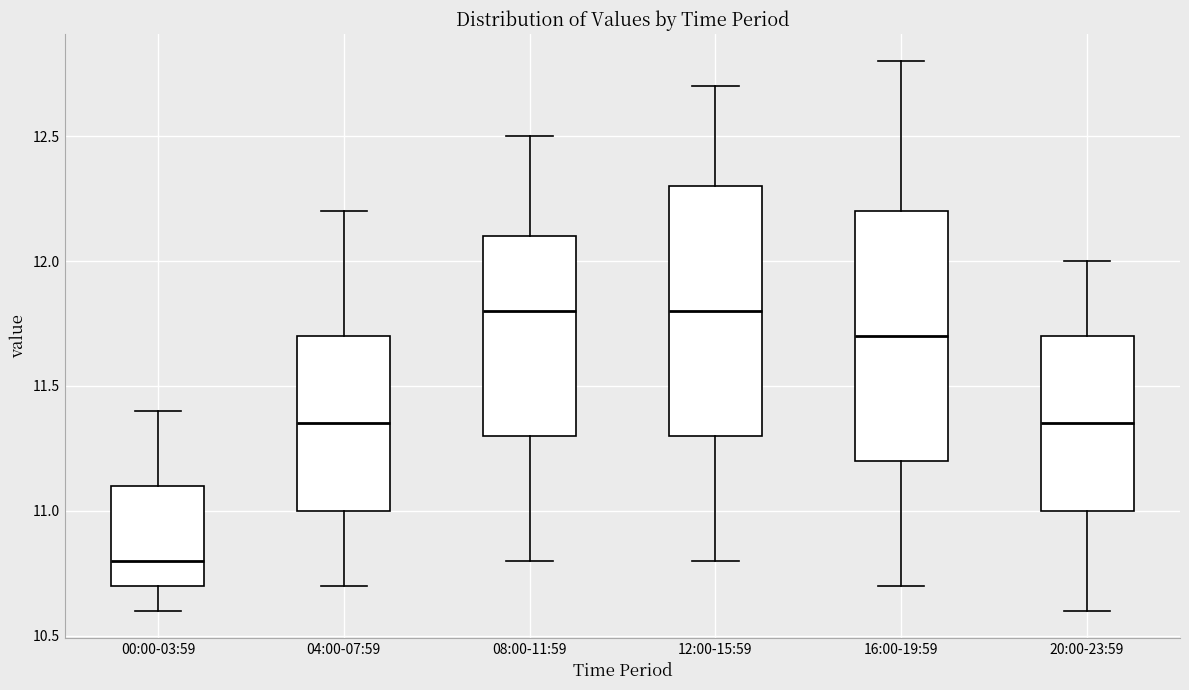

Which box has the lowest median line?

00:00-03:59